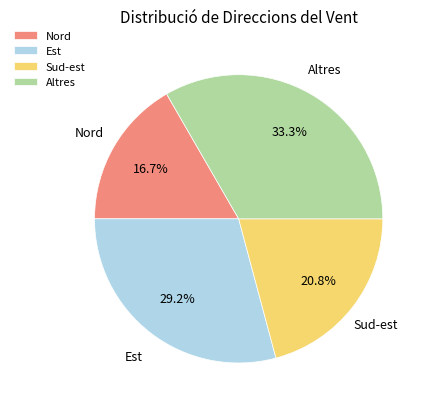

How many segments does this pie chart have?

4